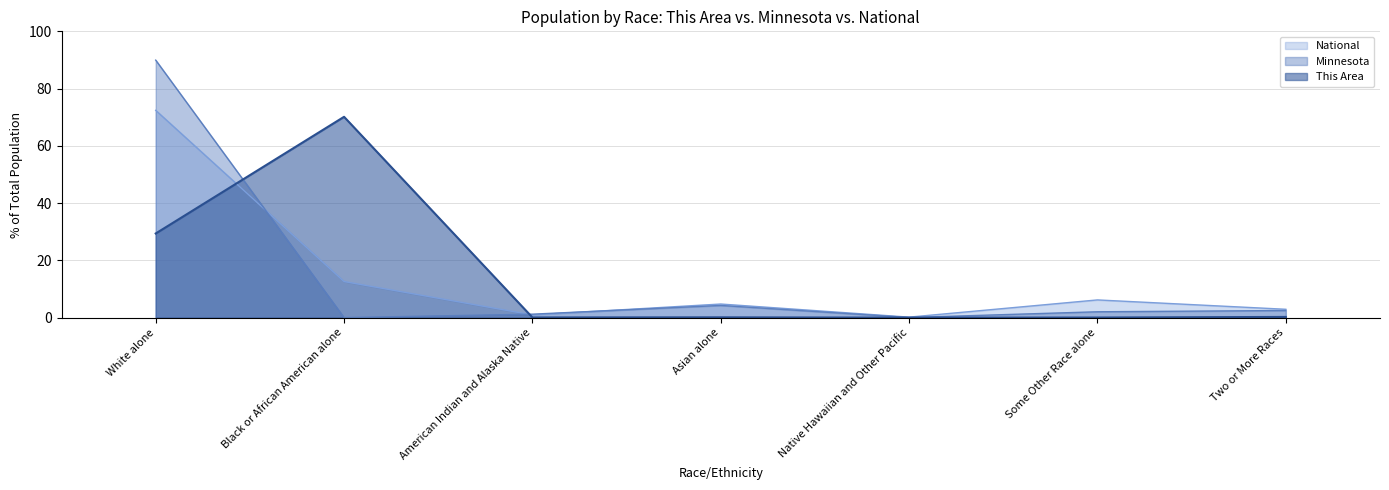

Reading right to left, extract all data points from this chart.

This Area: 0.2	0.0	0.0	0.1	0.1	70.1	29.4
Minnesota: 2.5	2.0	0.0	4.3	1.2	0.0	89.9
National: 2.9	6.2	0.2	4.8	0.9	12.6	72.4